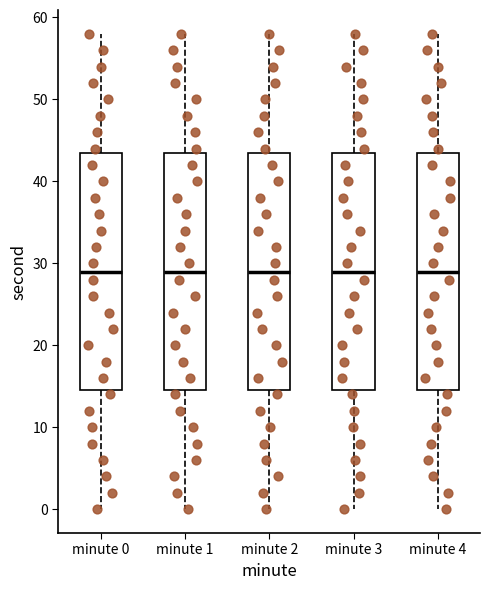

Reading left to right, read every box against the y-axis: the position of its median line, the range the box covers, and the ends of its whiskers. The values are not printed on the chart, so give them approximately, as read against the axis.

minute 0: median 29, box 15 to 44, whiskers 0 to 58
minute 1: median 29, box 15 to 44, whiskers 0 to 58
minute 2: median 29, box 15 to 44, whiskers 0 to 58
minute 3: median 29, box 15 to 44, whiskers 0 to 58
minute 4: median 29, box 15 to 44, whiskers 0 to 58